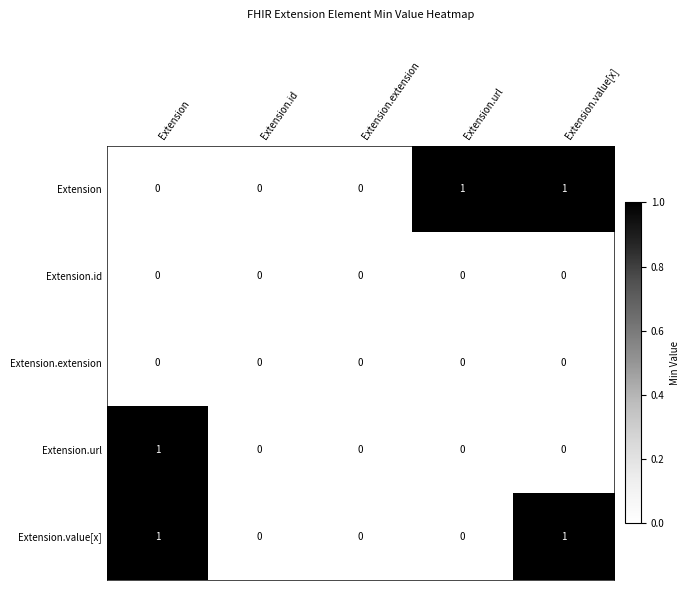

True or false: Extension.value[x] has a value of 1 at Extension.url.

False